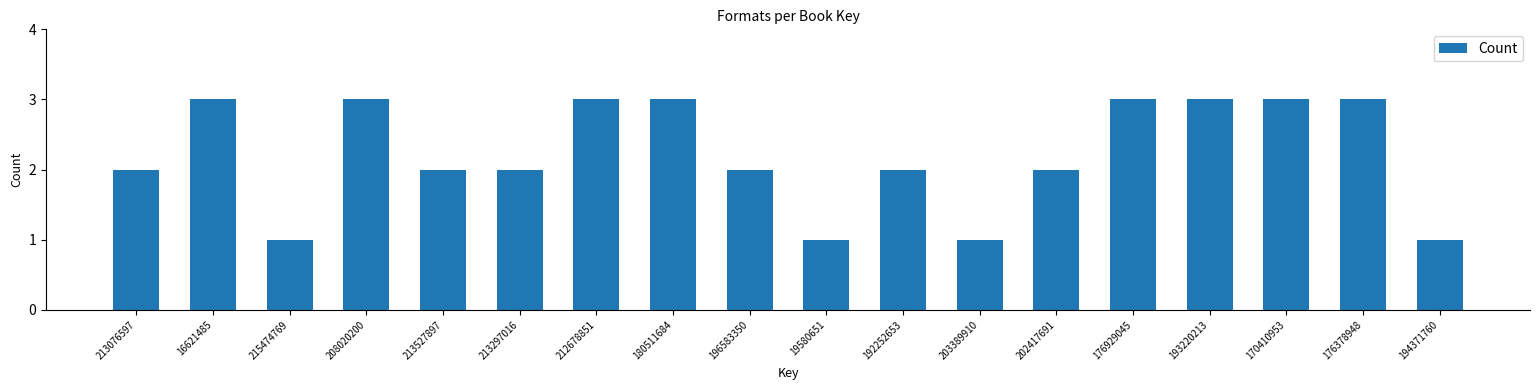

Reading left to right, transcribe all the data shown in this chart.

2	3	1	3	2	2	3	3	2	1	2	1	2	3	3	3	3	1